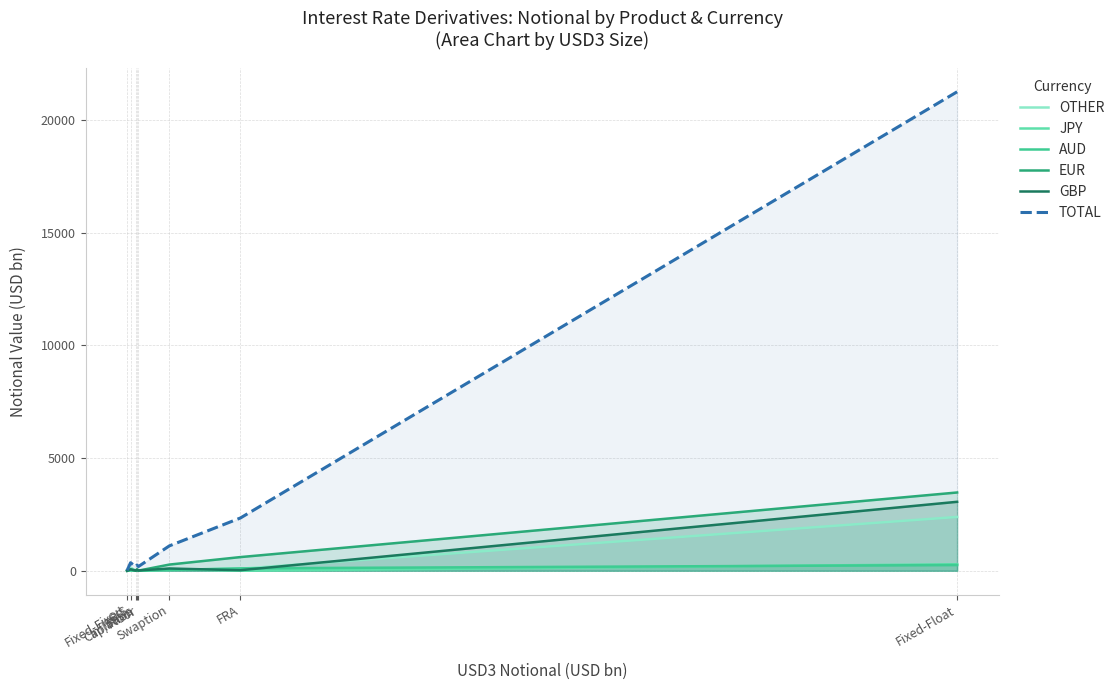

Reading left to right, extract all data points from this chart.

OTHER: 2	145	0	1	4	37	89	2386
JPY: 4	2	24	1	1	78	1	289
AUD: 0	36	15	7	6	33	106	253
EUR: 0	48	2	72	5	274	606	3471
GBP: 1	64	10	31	12	99	24	3058
TOTAL: 16	356	175	252	187	1103	2340	21243